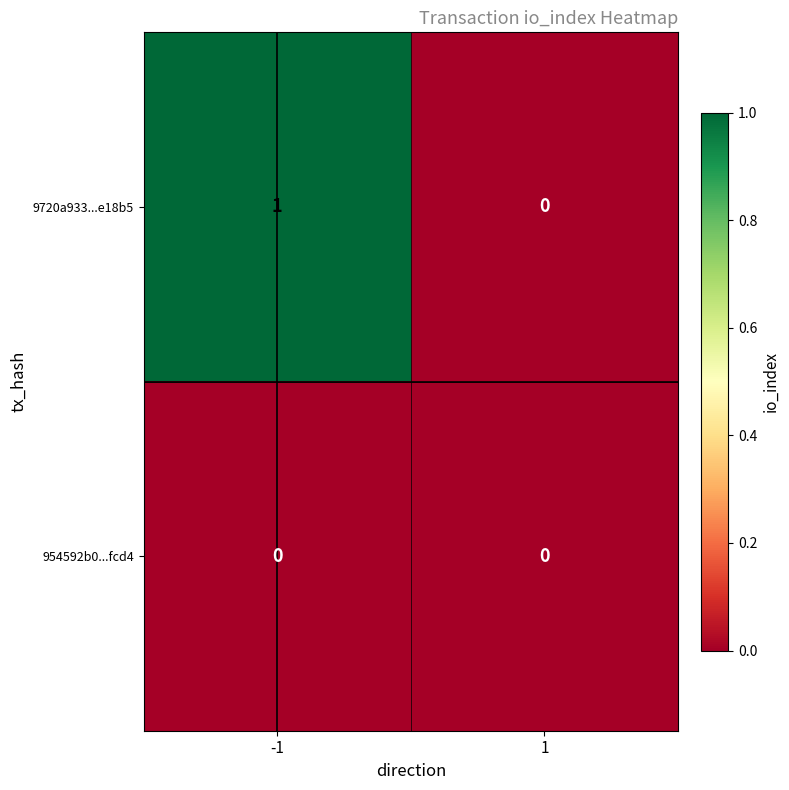

The value of 954592b0...fcd4 at 1 is 0. True or false?

True